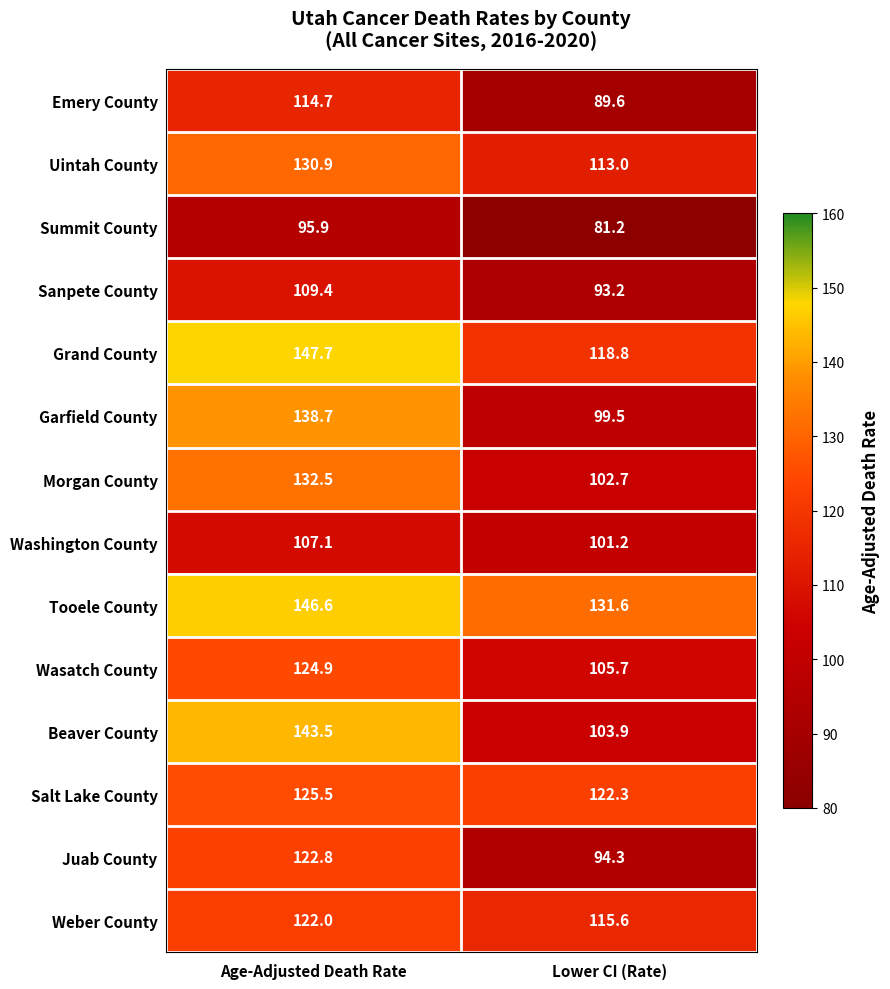

Reading left to right, list all the values displayed in this chart.

Emery County: 114.7	89.6
Uintah County: 130.9	113.0
Summit County: 95.9	81.2
Sanpete County: 109.4	93.2
Grand County: 147.7	118.8
Garfield County: 138.7	99.5
Morgan County: 132.5	102.7
Washington County: 107.1	101.2
Tooele County: 146.6	131.6
Wasatch County: 124.9	105.7
Beaver County: 143.5	103.9
Salt Lake County: 125.5	122.3
Juab County: 122.8	94.3
Weber County: 122.0	115.6